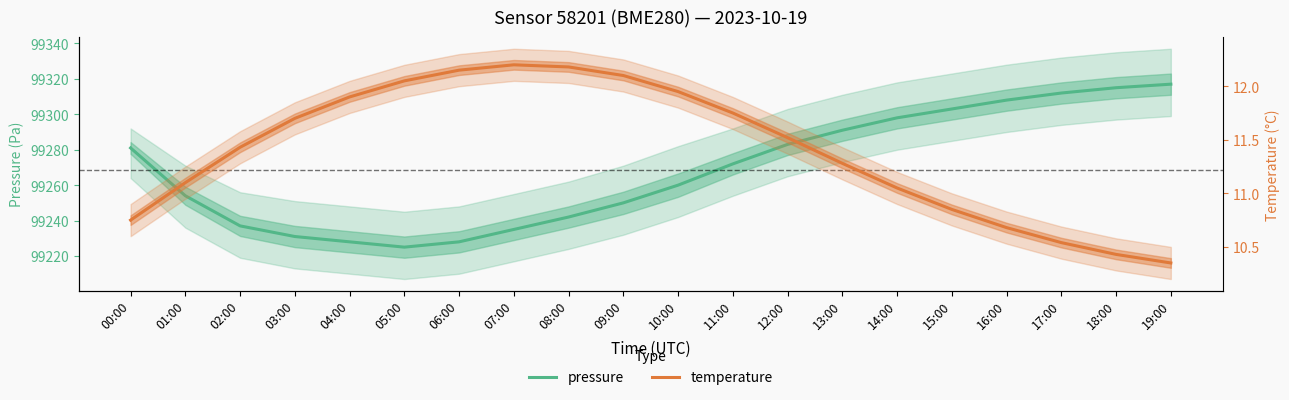

What is the difference between the second highest and minimum values in the pressure series?

90.0